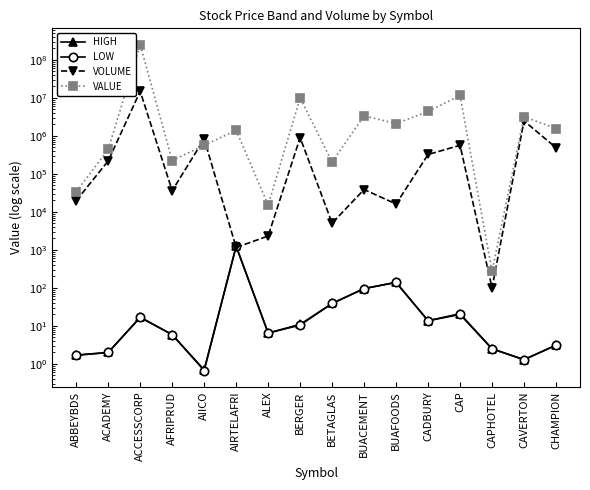

Reading left to right, extract all data points from this chart.

HIGH: 1.7	2.0	17.0	5.9	0.7	1250.0	6.5	11.0	39.0	96.2	139.9	13.7	21.0	2.5	1.3	3.1
LOW: 1.7	2.0	16.7	5.9	0.7	1250.0	6.5	10.5	39.0	96.2	139.9	13.7	20.0	2.5	1.3	3.1
VOLUME: 19800.0	220339.0	14967024.0	36204.0	837379.0	1160.0	2325.0	903254.0	5070.0	38927.0	16173.0	324821.0	567639.0	100.0	2481820.0	490188.0
VALUE: 33864.0	443114.1	252828553.1	225222.2	566216.6	1407705.8	15112.5	9953989.6	205335.0	3384050.1	2109892.7	4397171.8	11613364.0	275.0	3213587.8	1558438.0